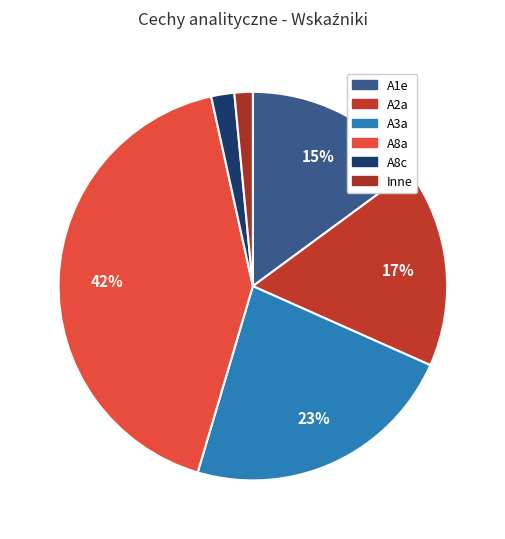

How many segments does this pie chart have?

6